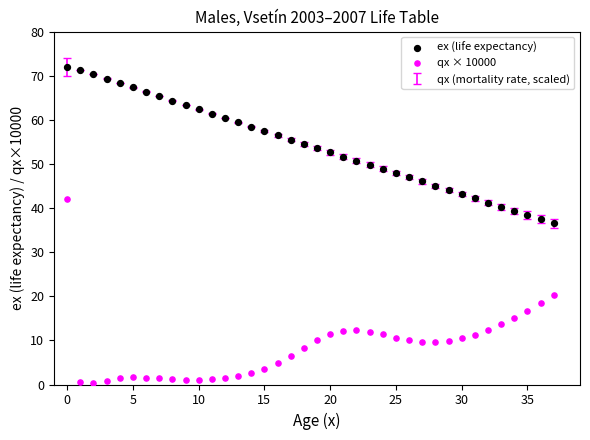

Which series contains the highest Y value?

ex (life expectancy)